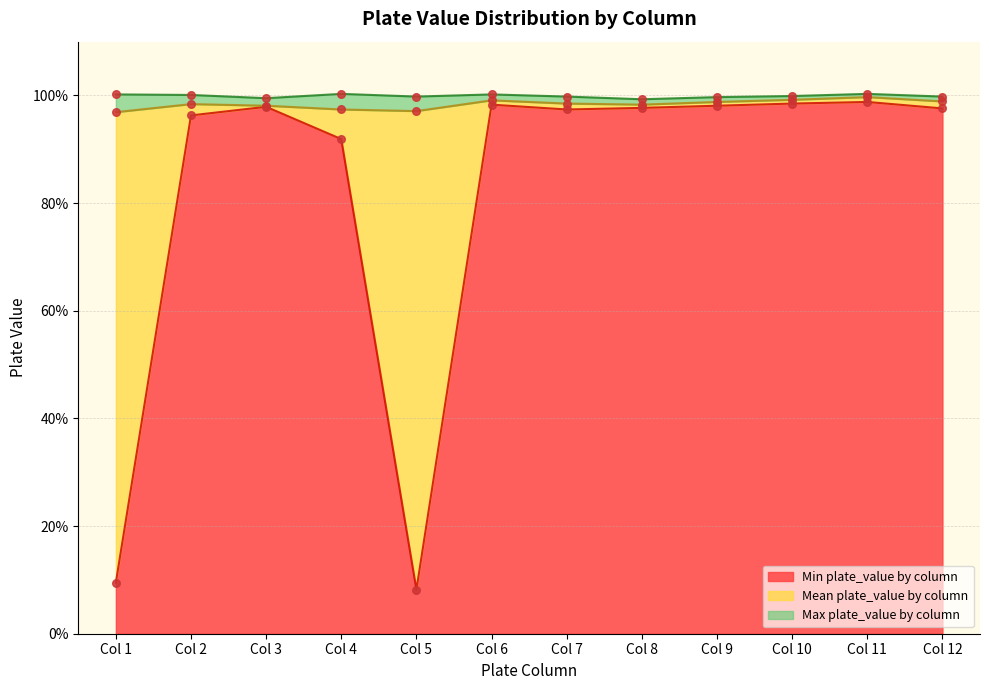

Which series contains the highest Y value?

Max plate_value by column